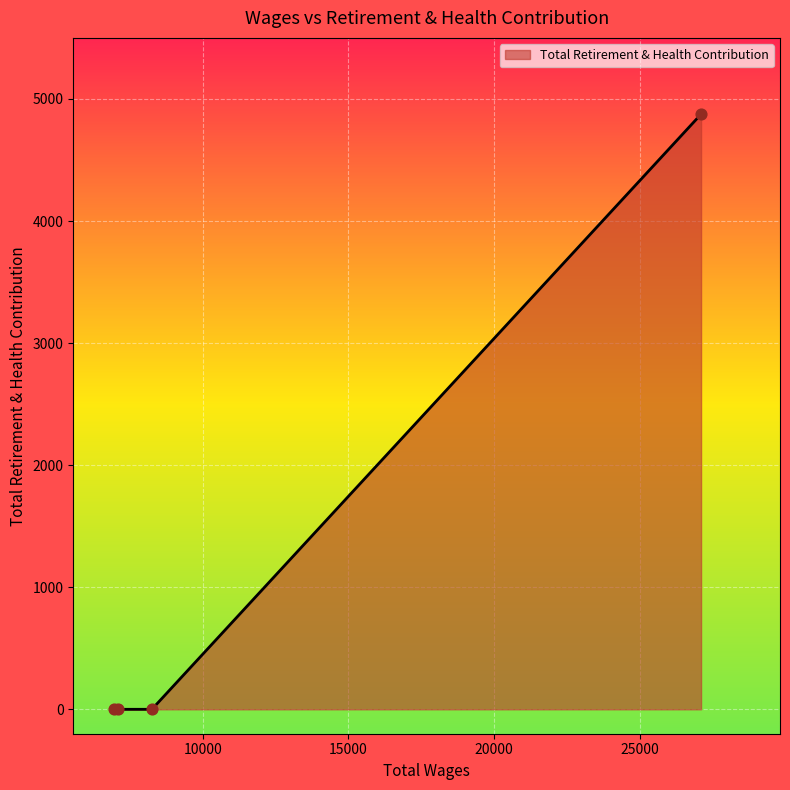

True or false: there are more than 2 points higher than both neighbors.

False